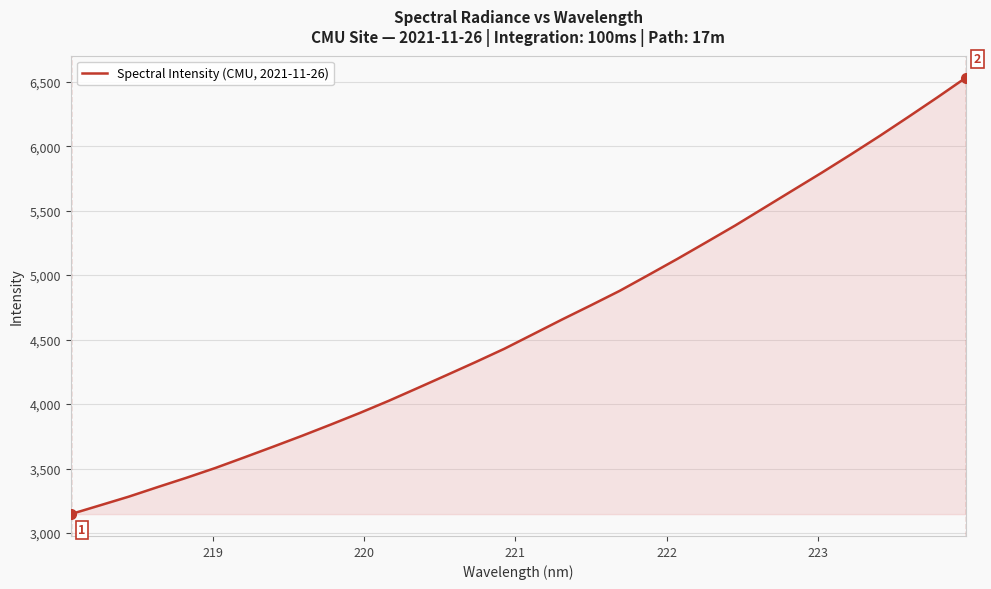

What is the sum of all values?

147581.0